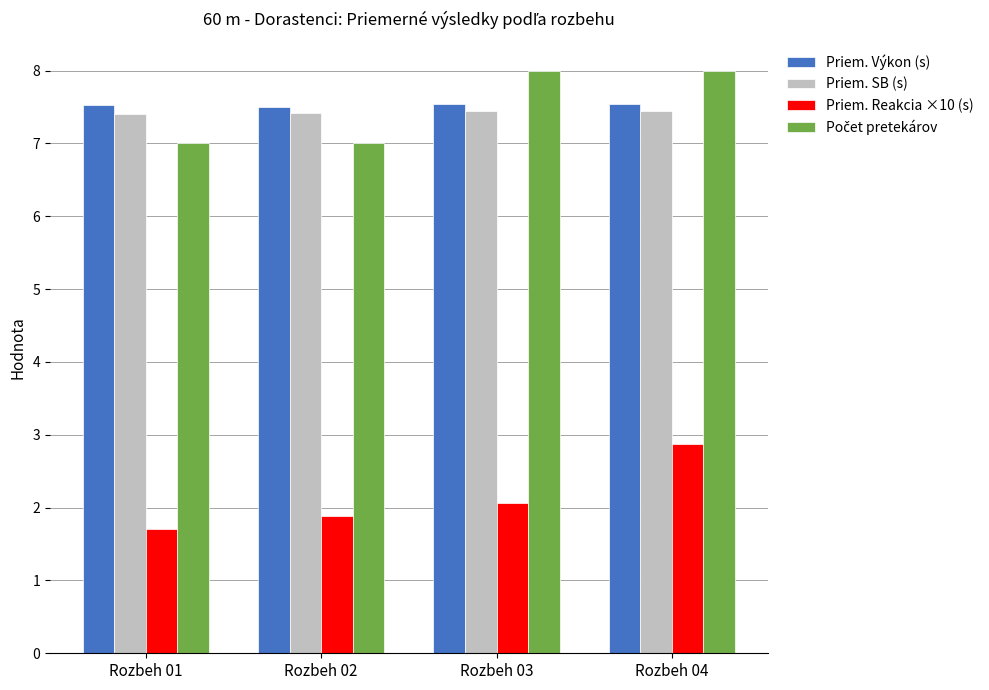

At which category is the sum across all series the highest?

Rozbeh 04